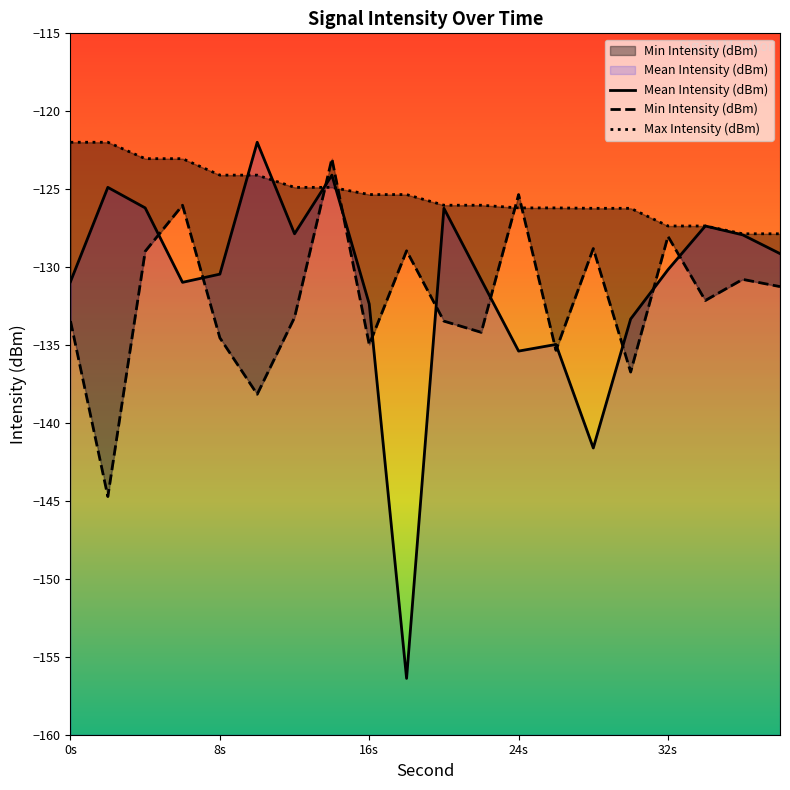

How many times do Min Intensity (dBm) and Max Intensity (dBm) cross each other?

4